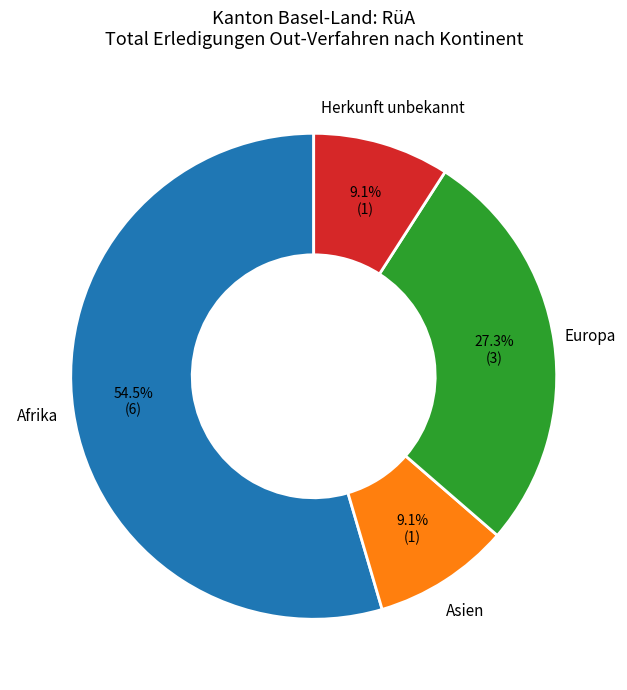

Which category has the biggest portion of the pie?

Afrika